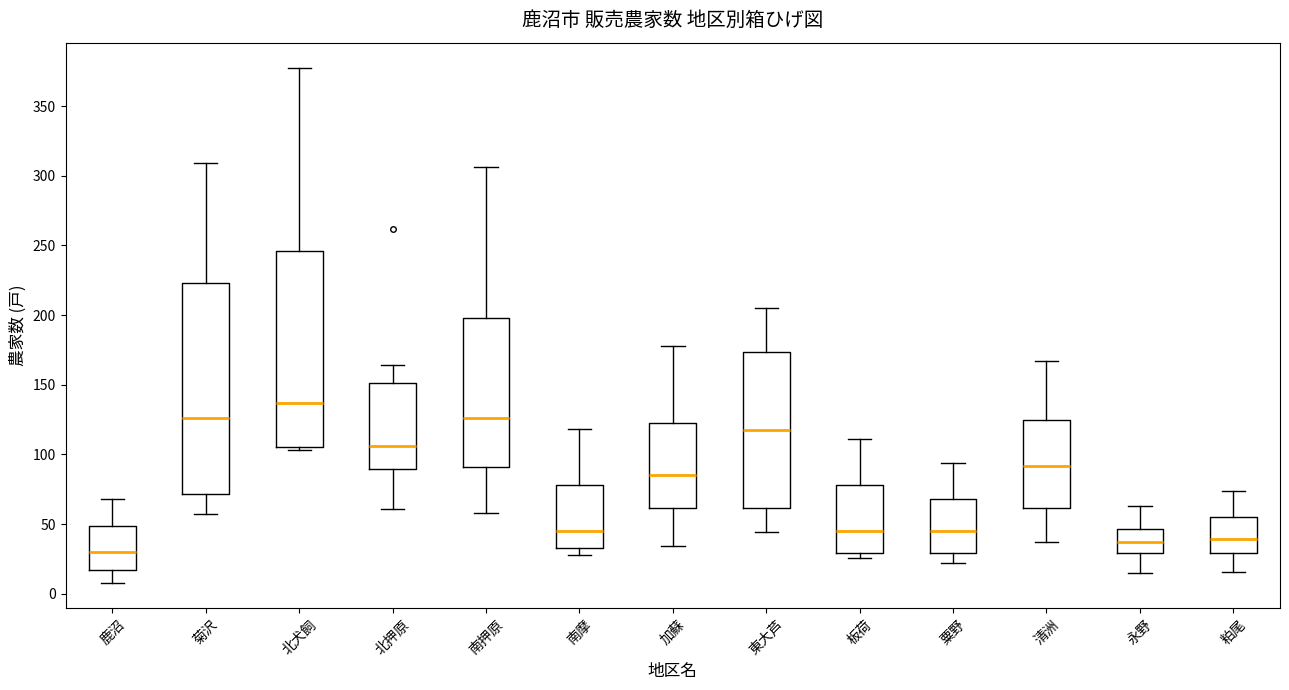

Comparing the boxes themselves (not the whiskers), which one is the tallest?

菊沢